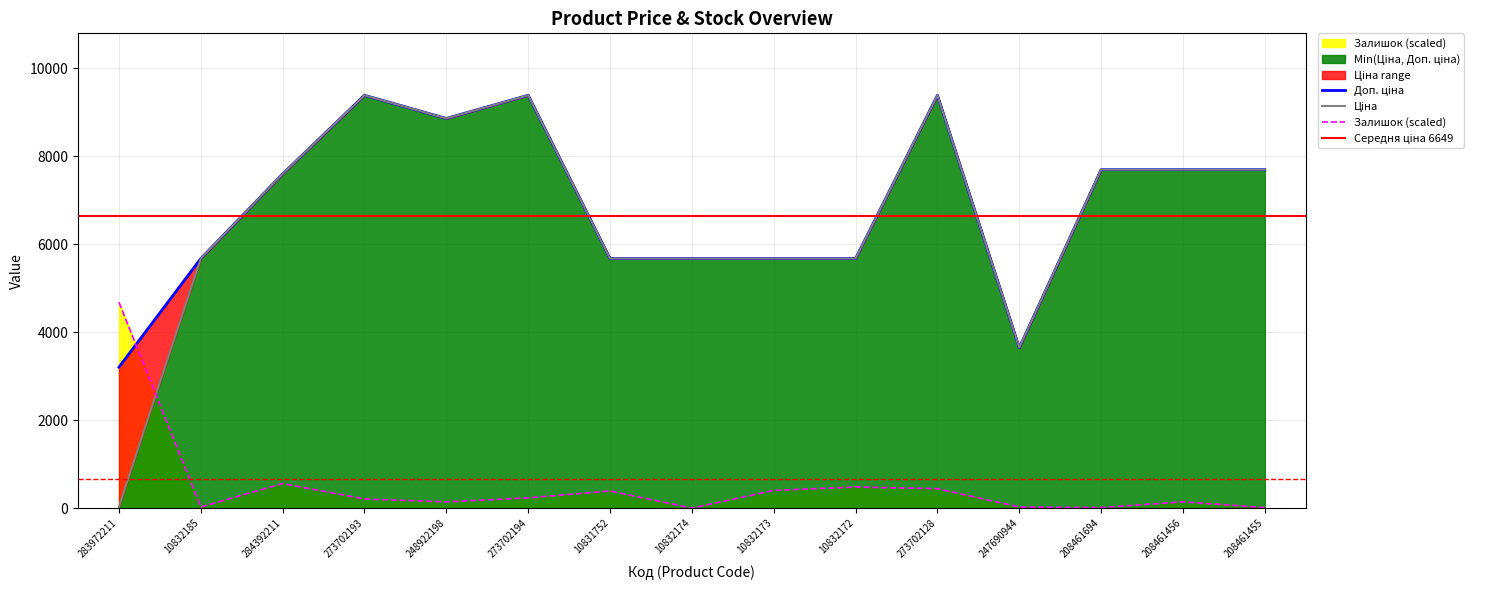

Reading left to right, extract all data points from this chart.

Ціна: 32.0	5673.8	7596.5	9384.0	8856.7	9384.0	5673.8	5673.8	5673.8	5673.8	9384.0	3646.5	7693.1	7693.1	7693.1
Доп. ціна: 3205.0	5673.8	7596.5	9384.0	8856.7	9384.0	5673.8	5673.8	5673.8	5673.8	9384.0	3646.5	7693.1	7693.1	7693.1
Залишок: 4679.0	26.0	558.9	208.0	143.0	233.9	389.9	0.0	402.9	480.9	441.9	26.0	13.0	143.0	13.0